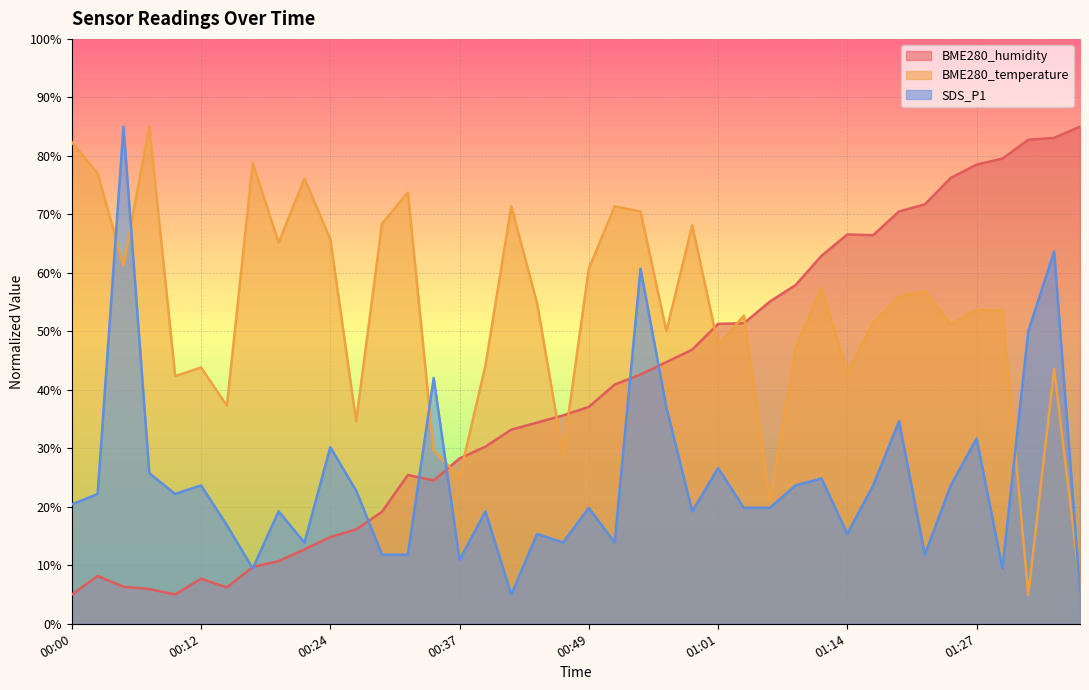

How many data points in BME280_temperature are above 53?

21